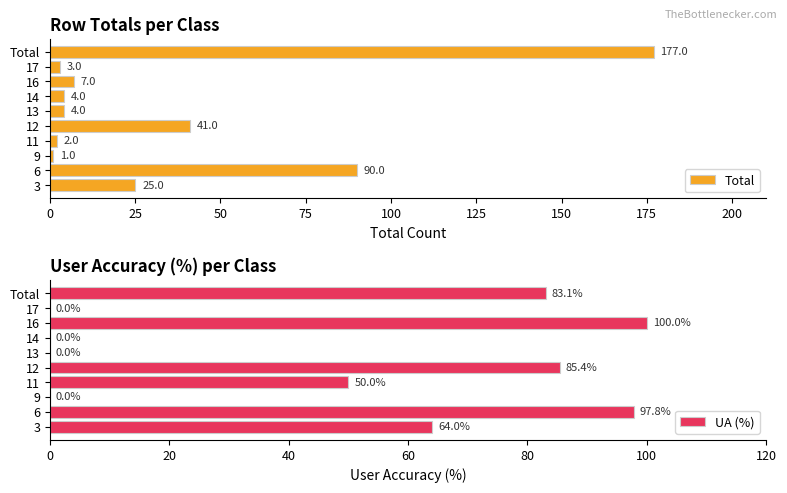

The UA (%) series shows 97.8 at 6. True or false?

True